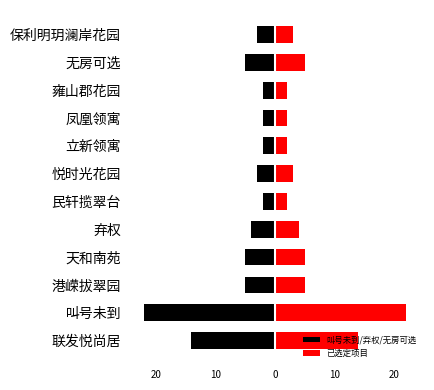

Which series has the largest range (max minus min)?

叫号未到/弃权/无房可选